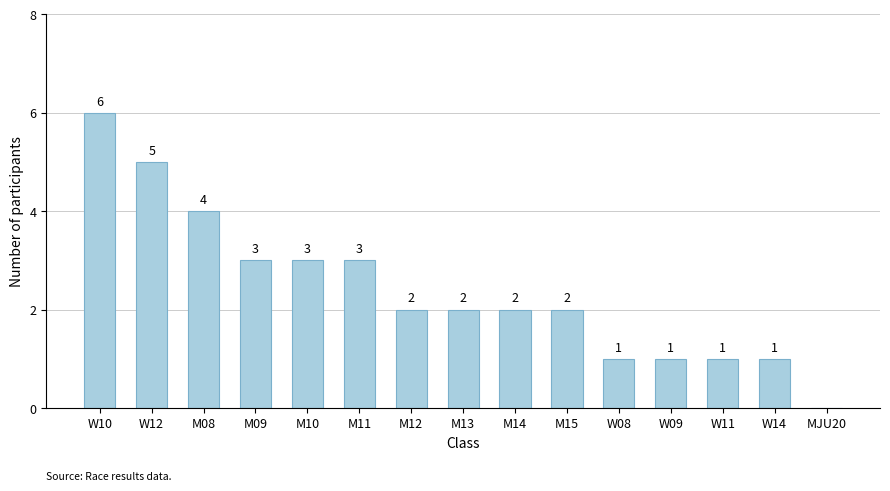

At which category does the chart reach its peak across all series?

W10